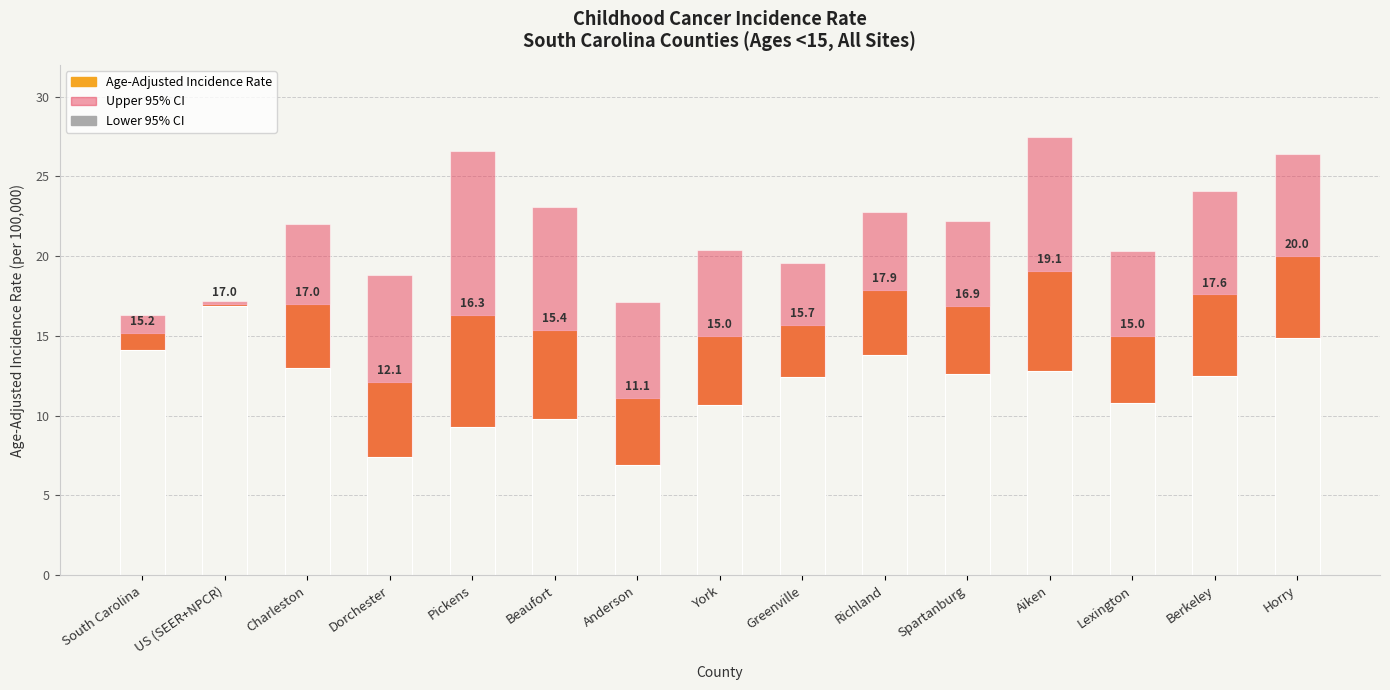

What are all the series names shown in the legend?

Age-Adjusted Incidence Rate, Upper 95% CI, Lower 95% CI